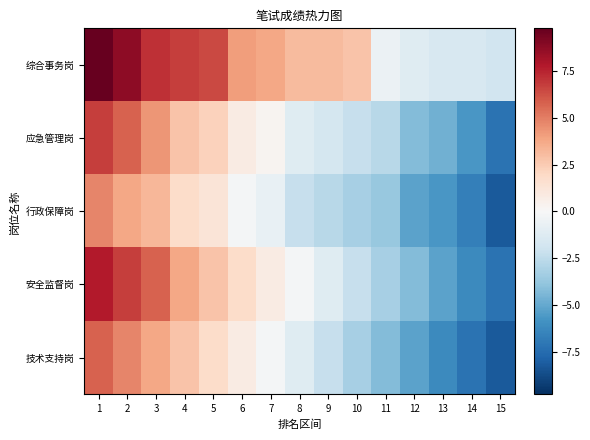

How many categories are shown in the chart?

15